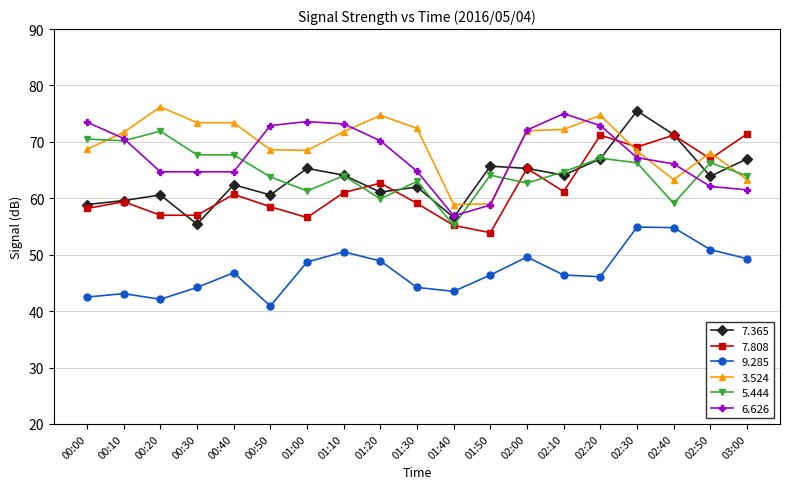

At which category does the chart reach its peak across all series?

00:20